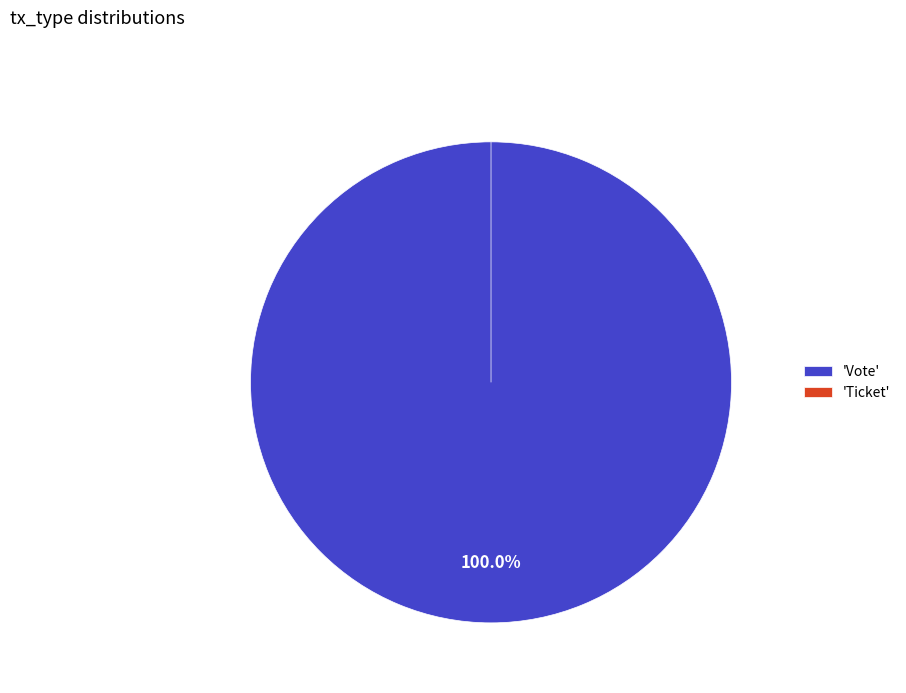

To the nearest percent, what is the difference between the largest and smallest slice percentages?

100%